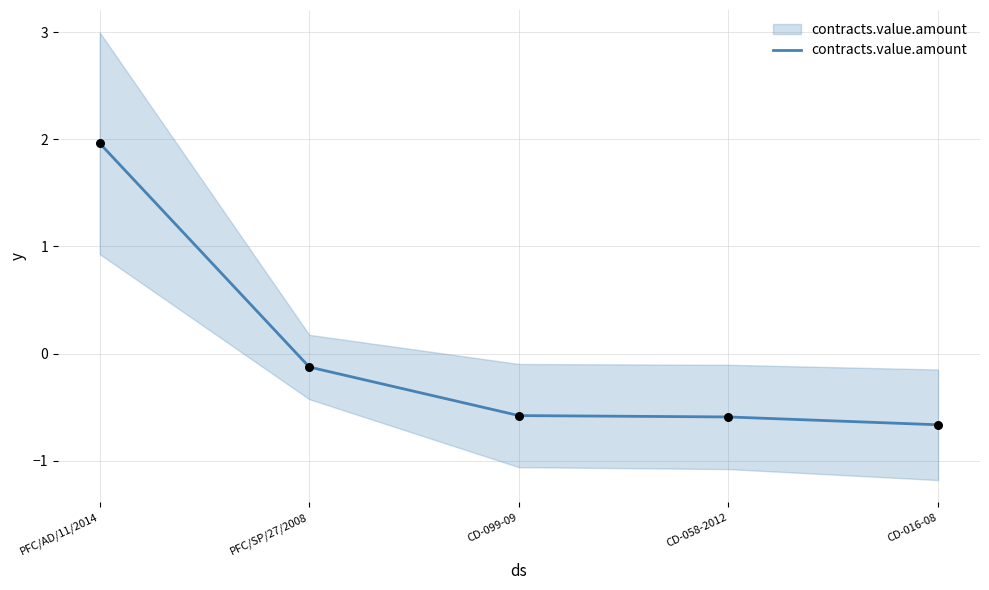

Which has a higher value, CD-016-08 or CD-099-09?

CD-099-09